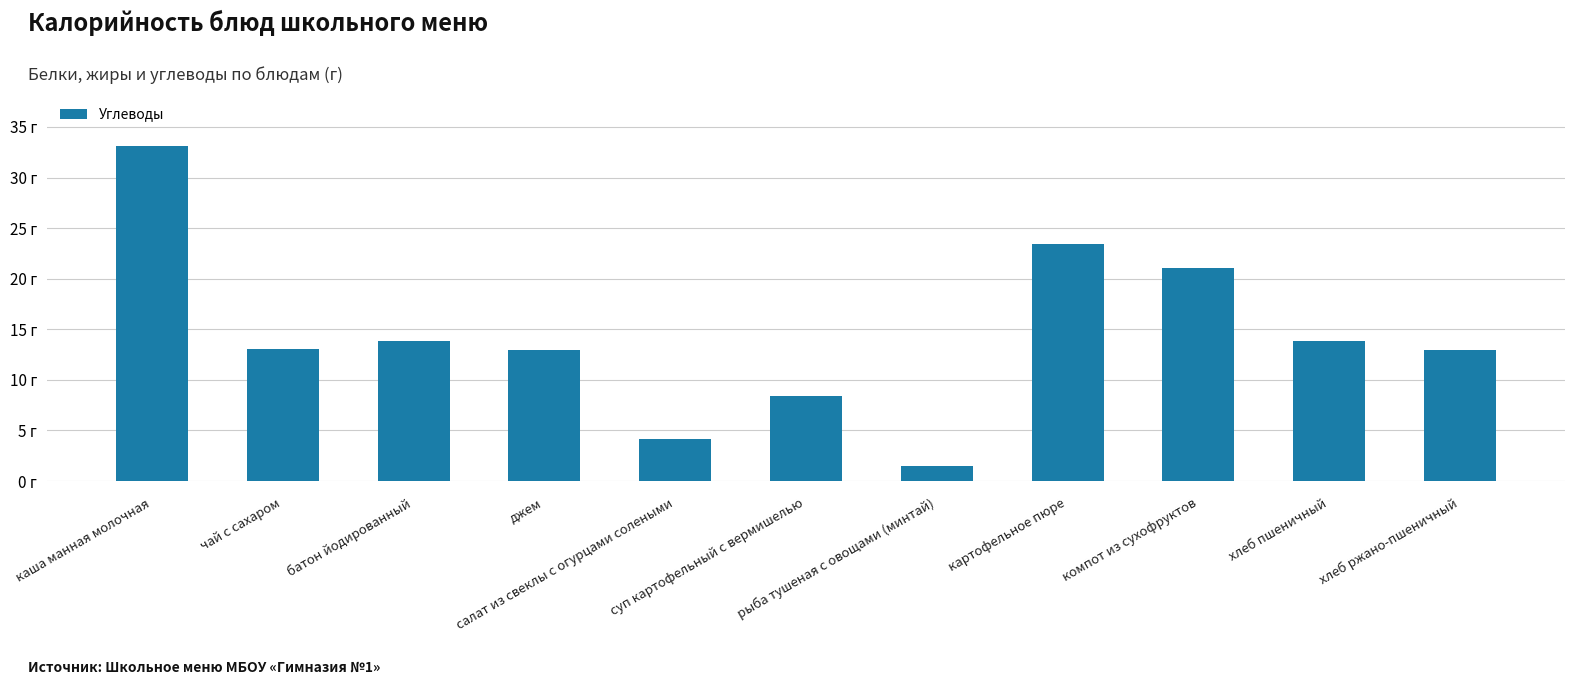

What is the maximum value shown in the chart?

33.2